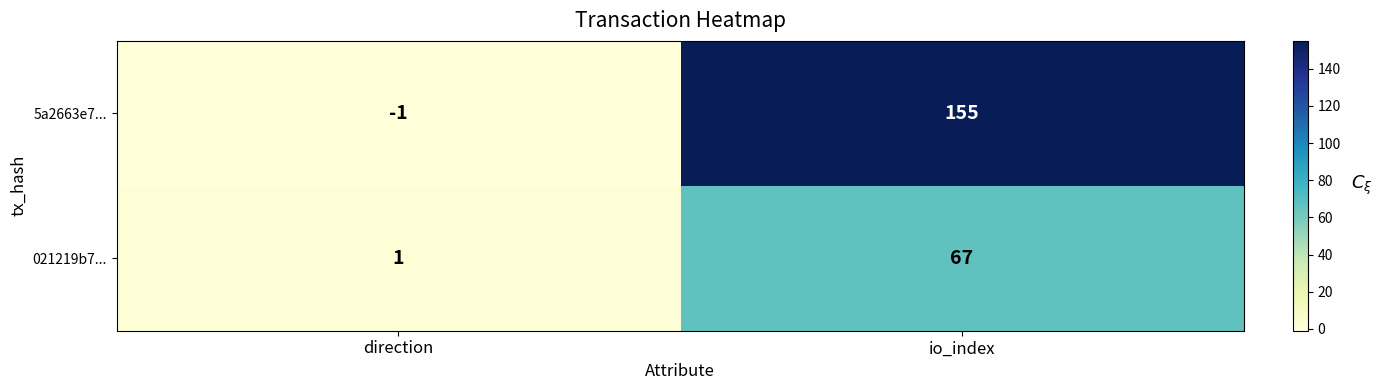

Rank the series at io_index from lowest to highest value.

021219b7..., 5a2663e7...